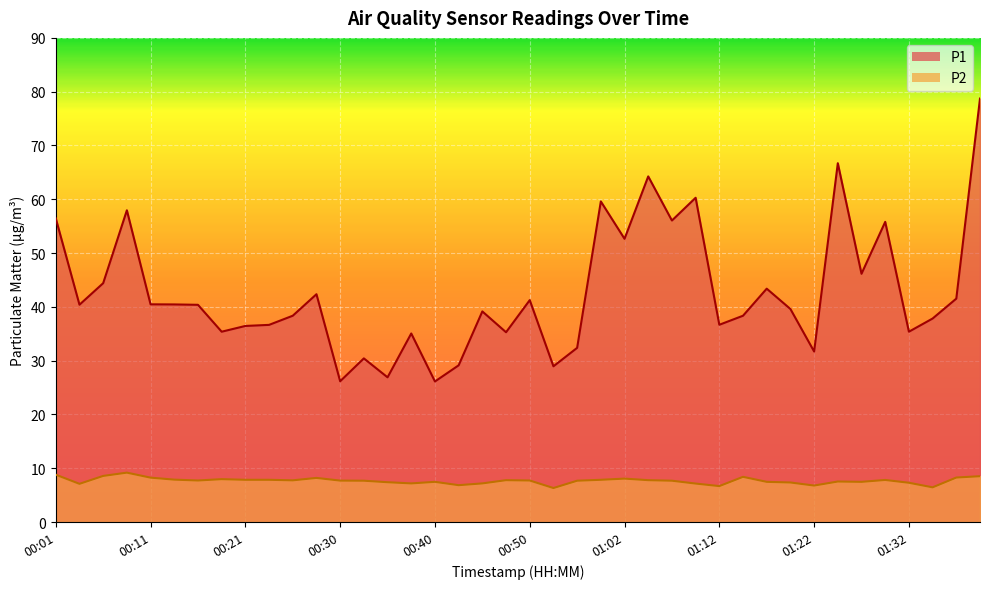

True or false: P1 and P2 cross at least once.

False